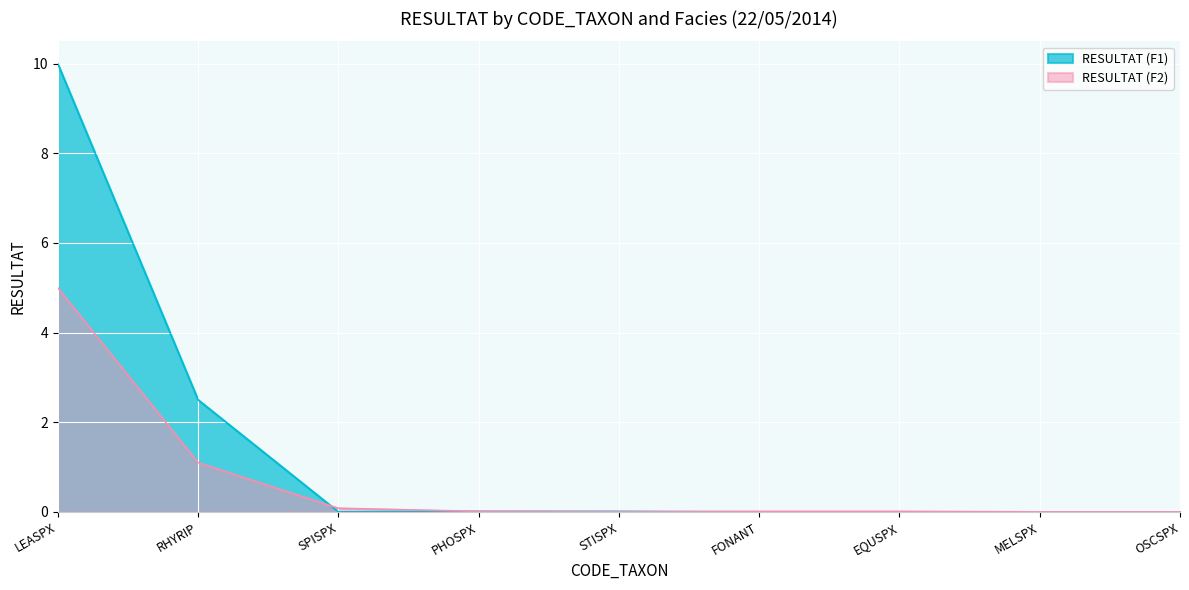

What is the sum of all RESULTAT (F1) values?

12.5